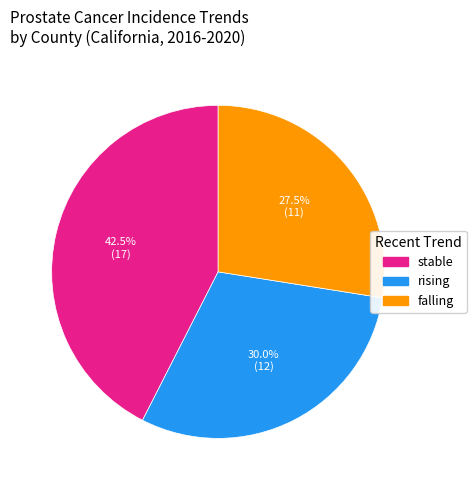

Approximately how many times larger is the value at falling compared to rising?

0.9